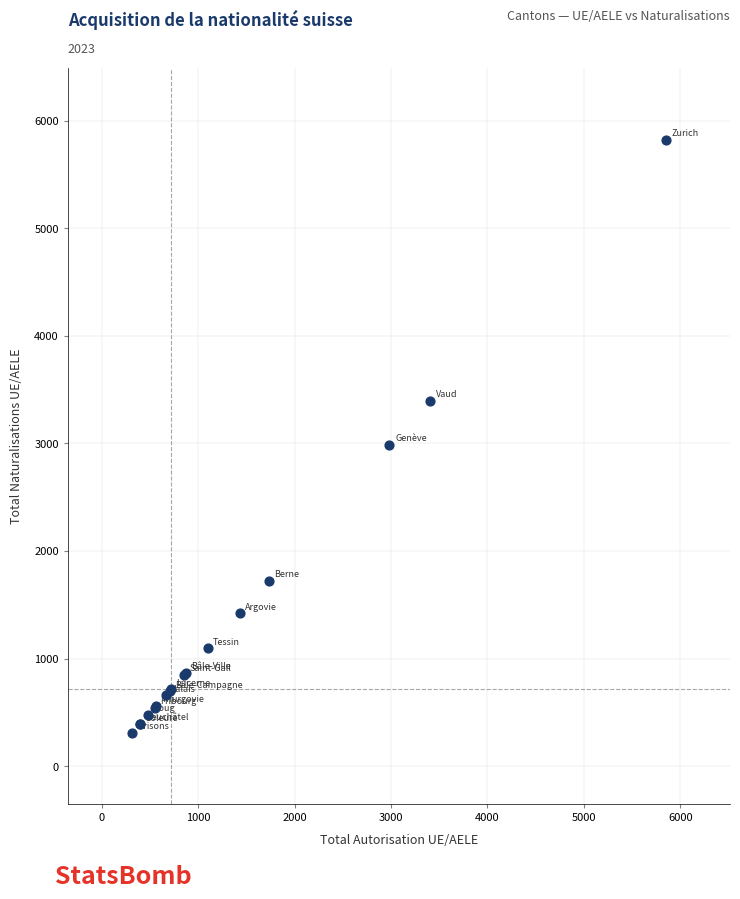

What Y value in the scatter plot is closest to 3067?

2984